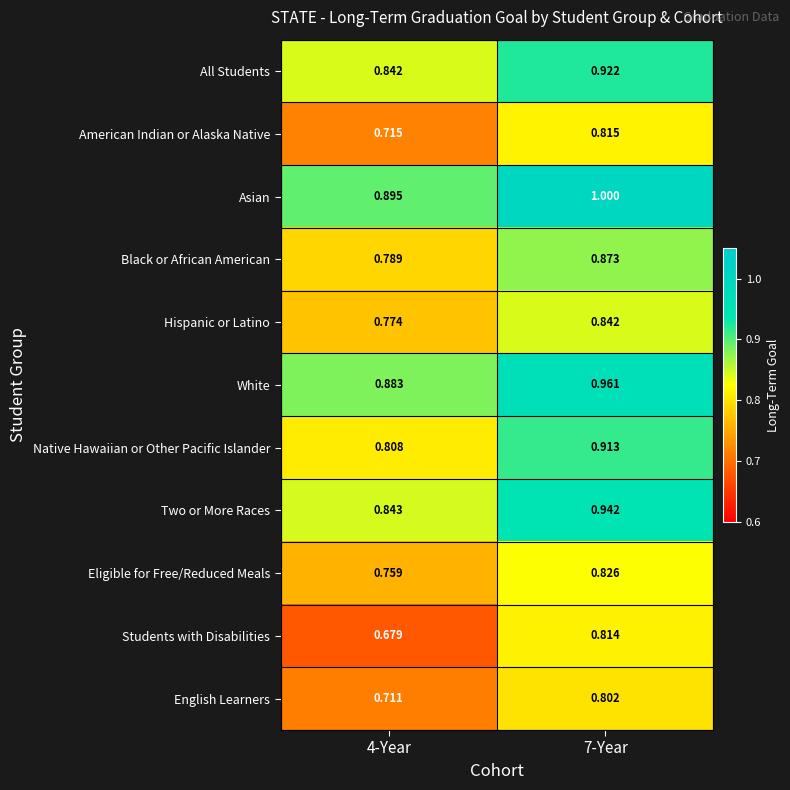

Which series has the largest total across all categories?

Asian